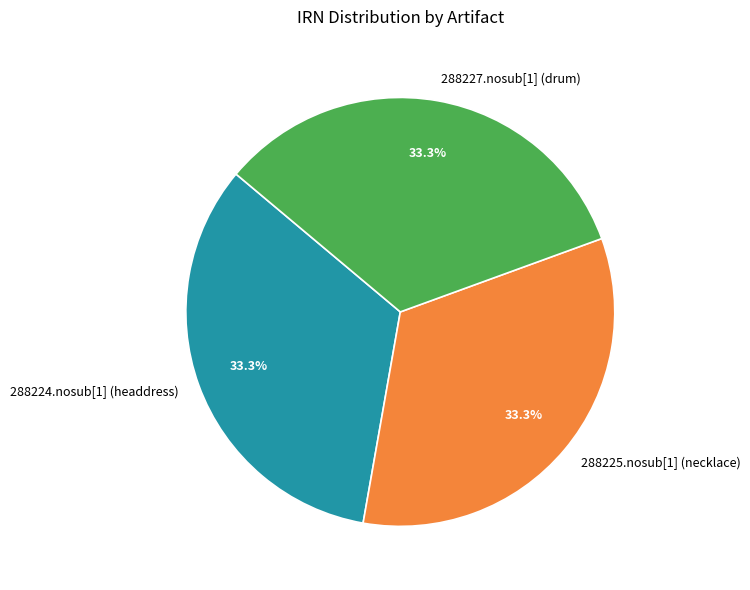

Approximately how many times larger is the value at 288227.nosub[1] (drum) compared to 288224.nosub[1] (headdress)?

1.0